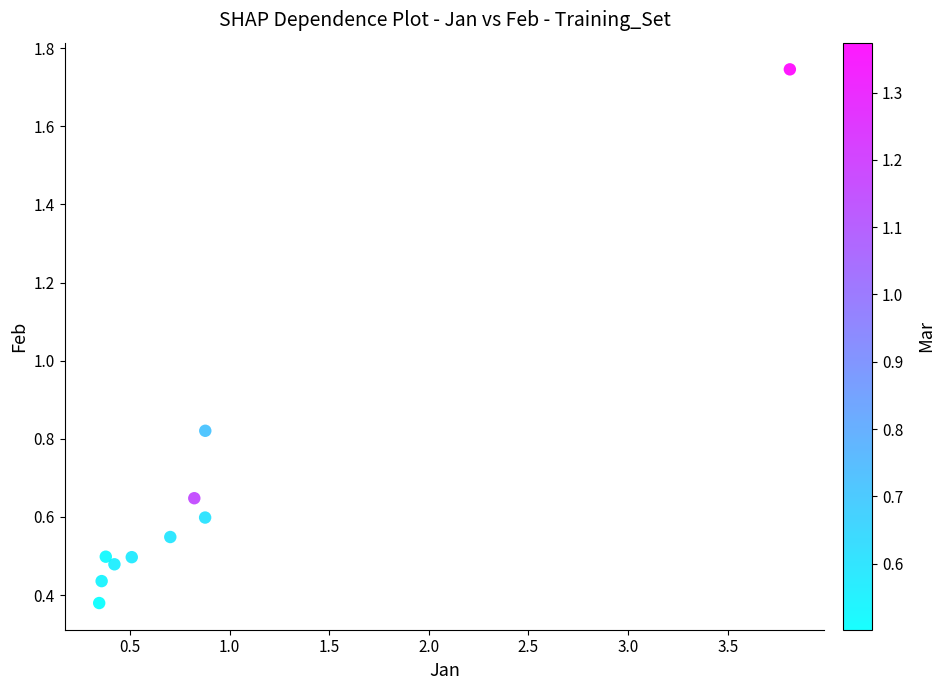

What is the range of X values (max minus min)?

3.5